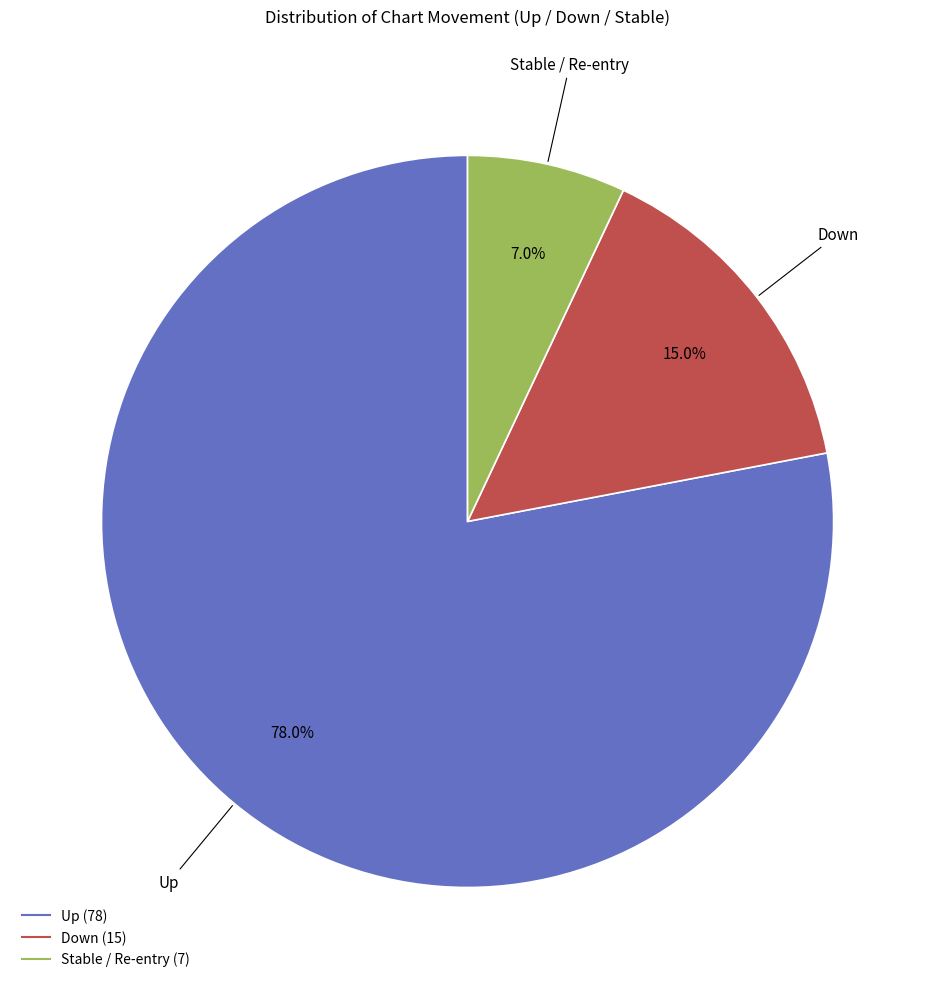

Does any single category account for the majority?

Yes